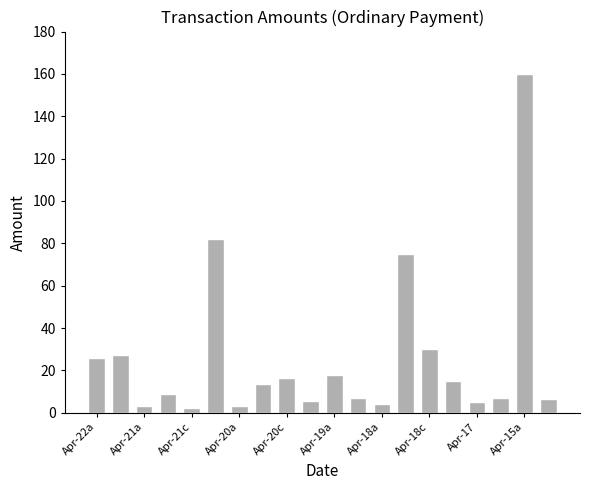

What is the sum of all values?

515.4